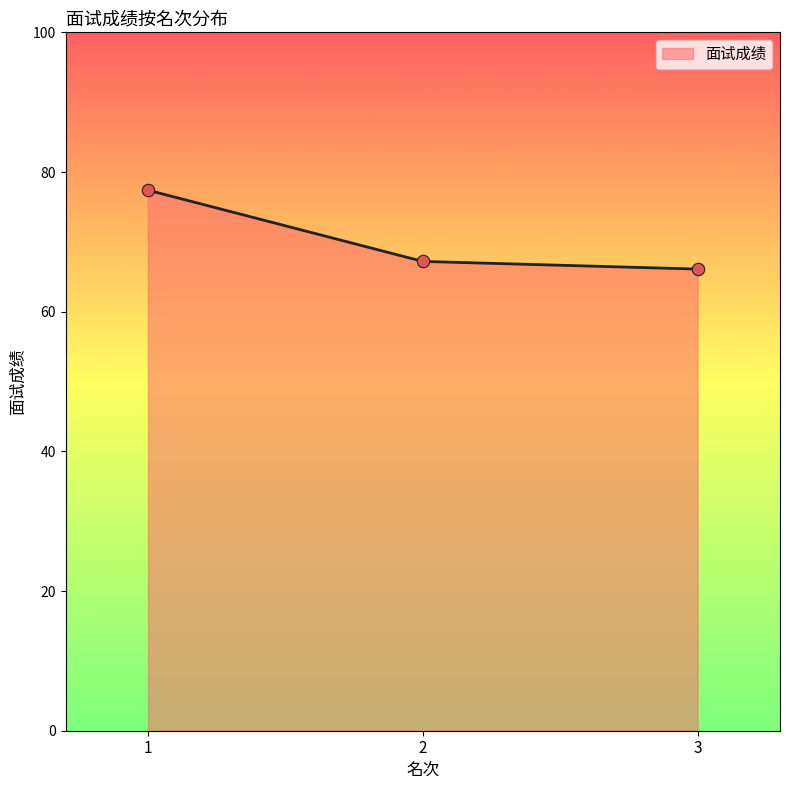

What is the ratio of the value at 3 to the value at 2?

1.0